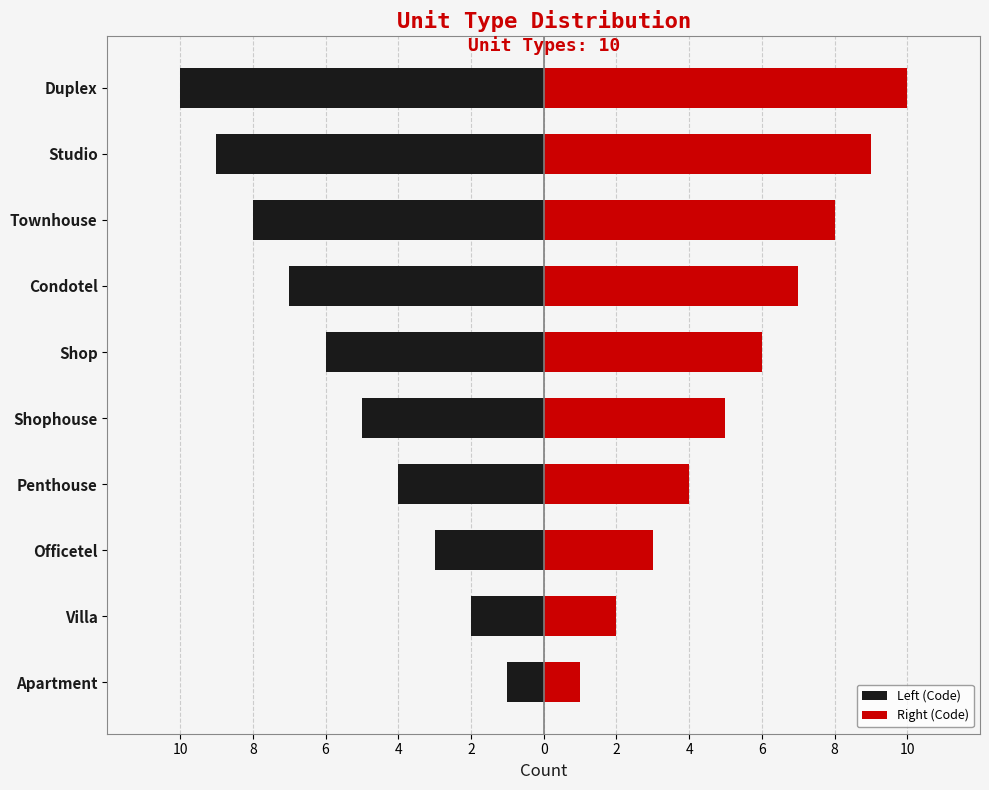

The Right (Code) series shows 6 at Penthouse. True or false?

False